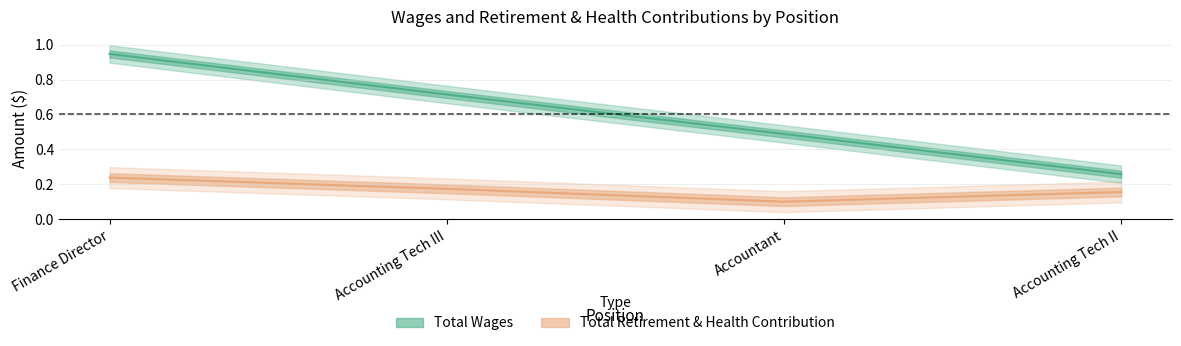

Count the number of categories in the chart.

4